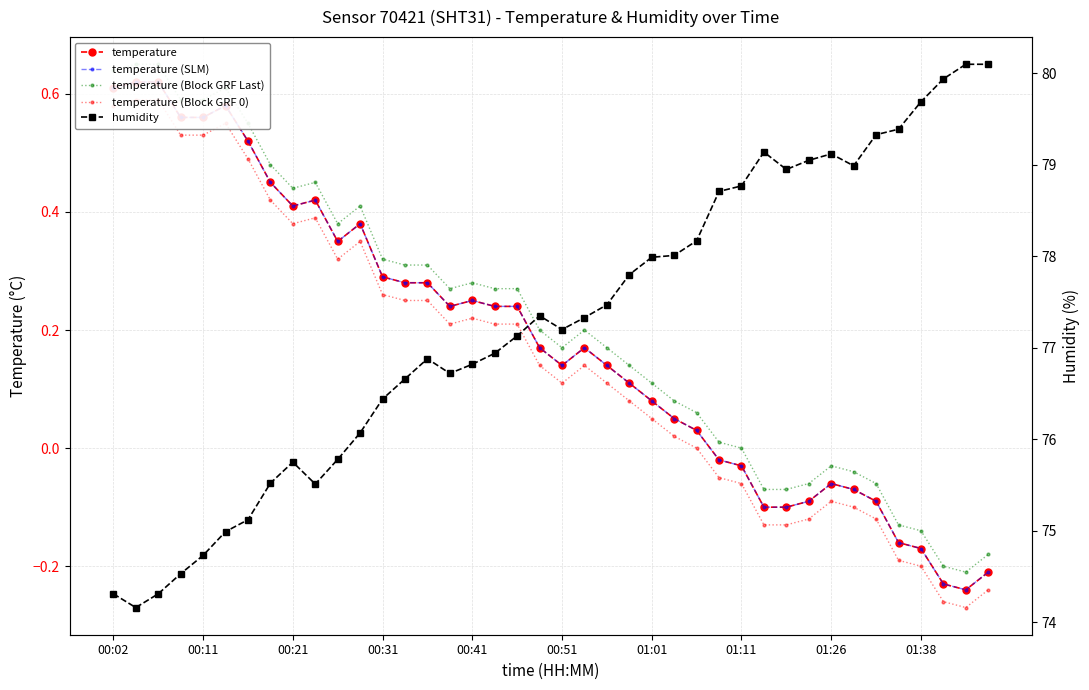

What is the spread (max minus min) of values at 00:51?

77.1